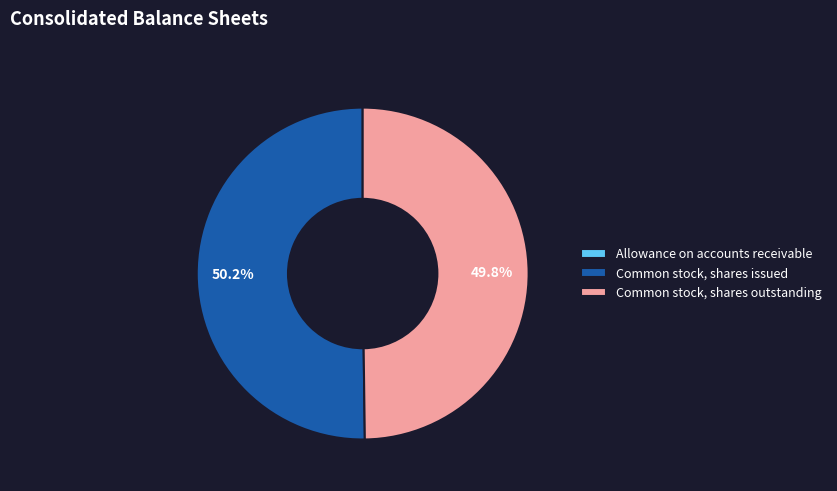

Which category accounts for the majority?

Common stock, shares issued